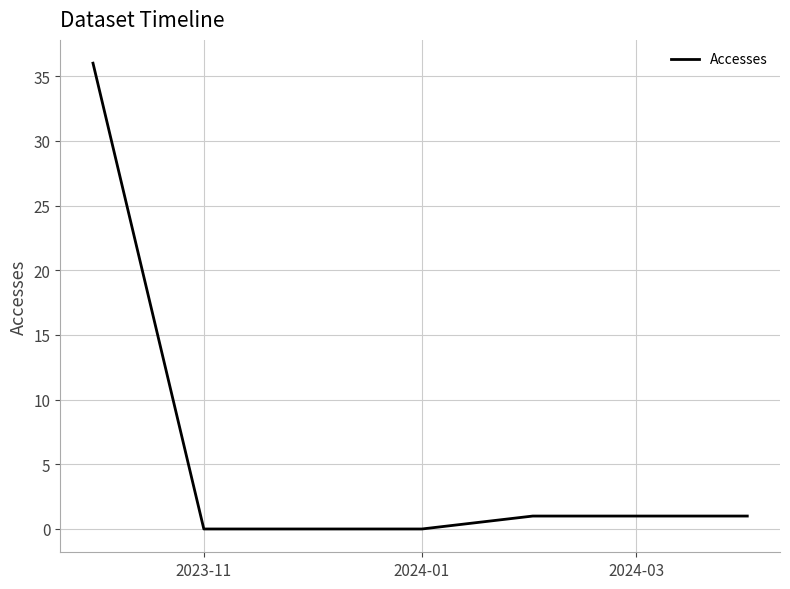

What is the sum of all values?

39